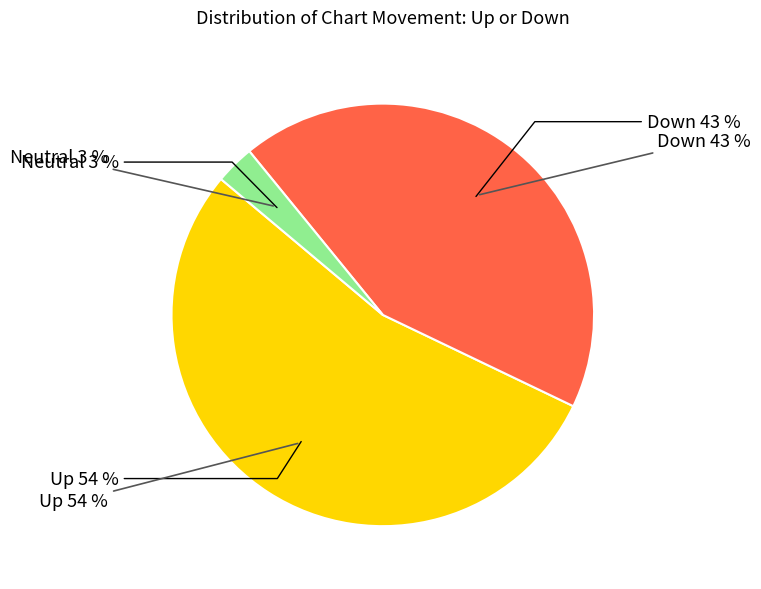

Is it true that down is 50% of the pie?

False